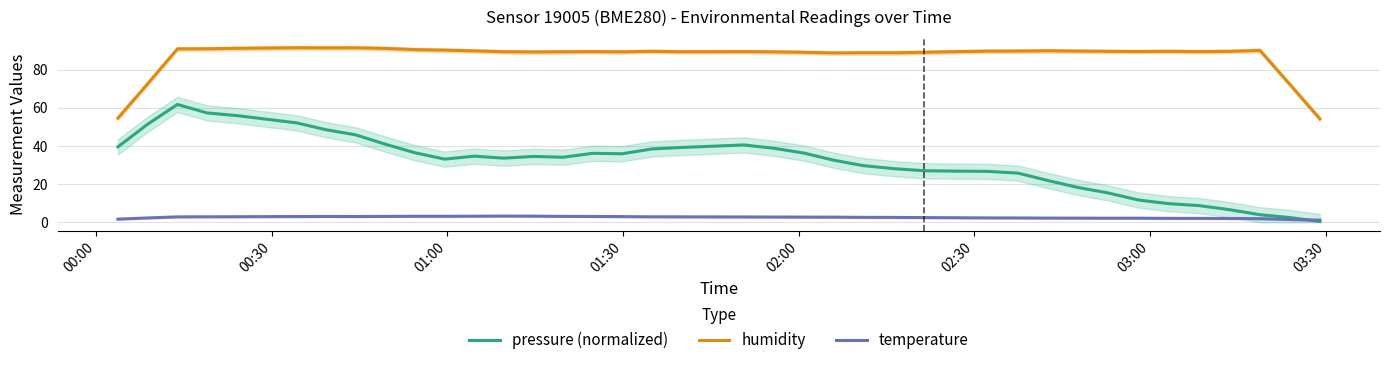

What is the highest value of the temperature series?

3.3